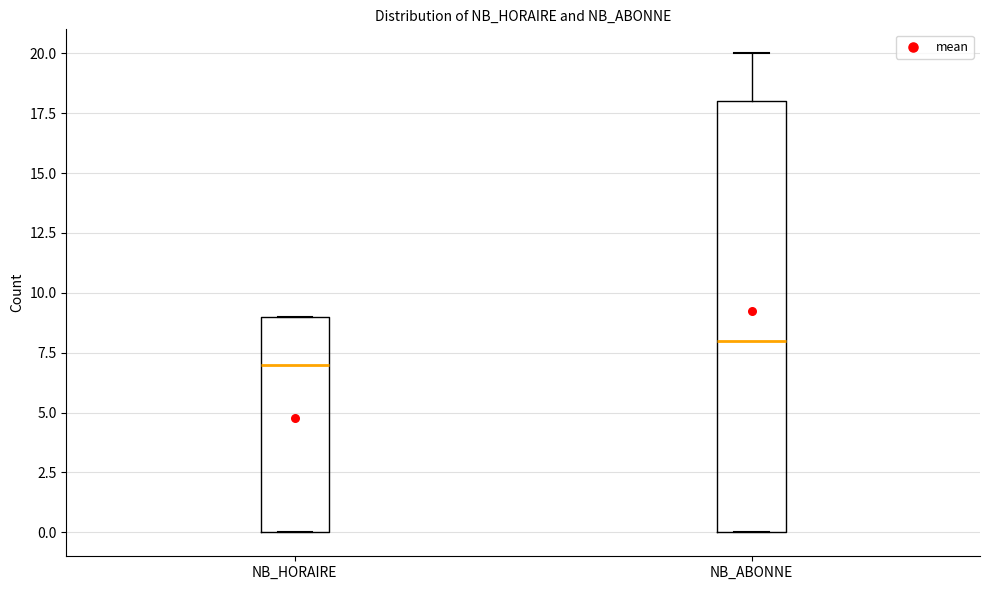

Comparing the boxes themselves (not the whiskers), which one is the tallest?

NB_ABONNE